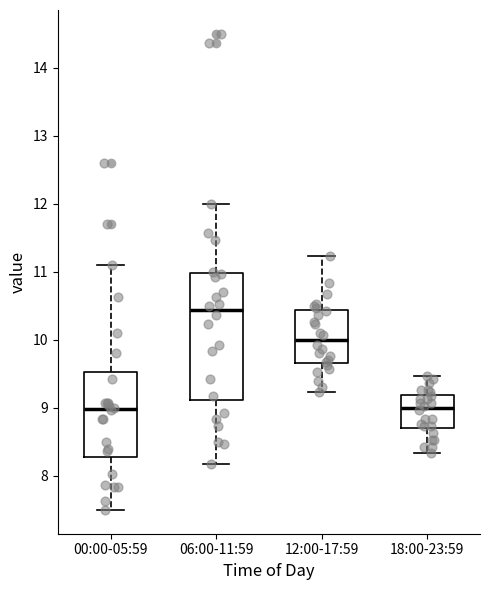

Where does the upper whisker of the box for 12:00-17:59 end on the y-axis? The values are not printed on the chart, so give them approximately, as read against the axis.

11.2